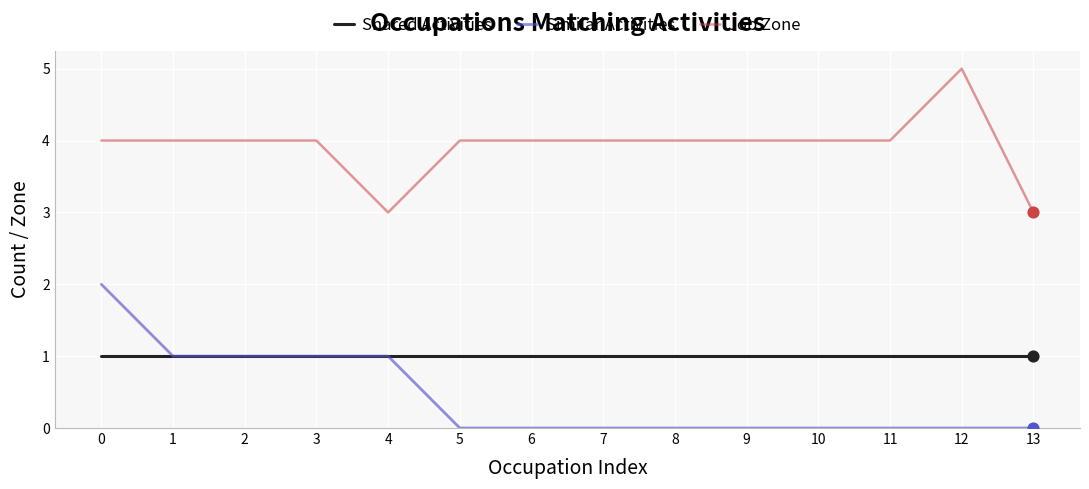

Is the value of Similar Activities at 12 greater than the value of Shared Activities at 5?

No